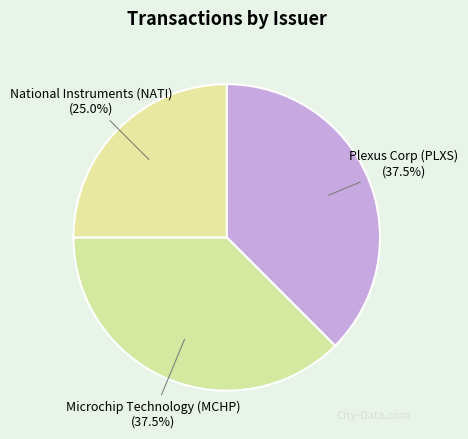

How many segments does this pie chart have?

3